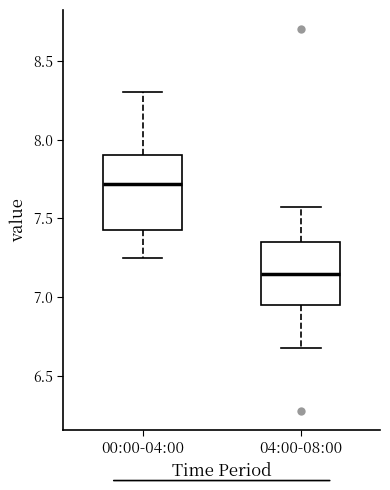

Which box's median line is the lowest?

04:00-08:00